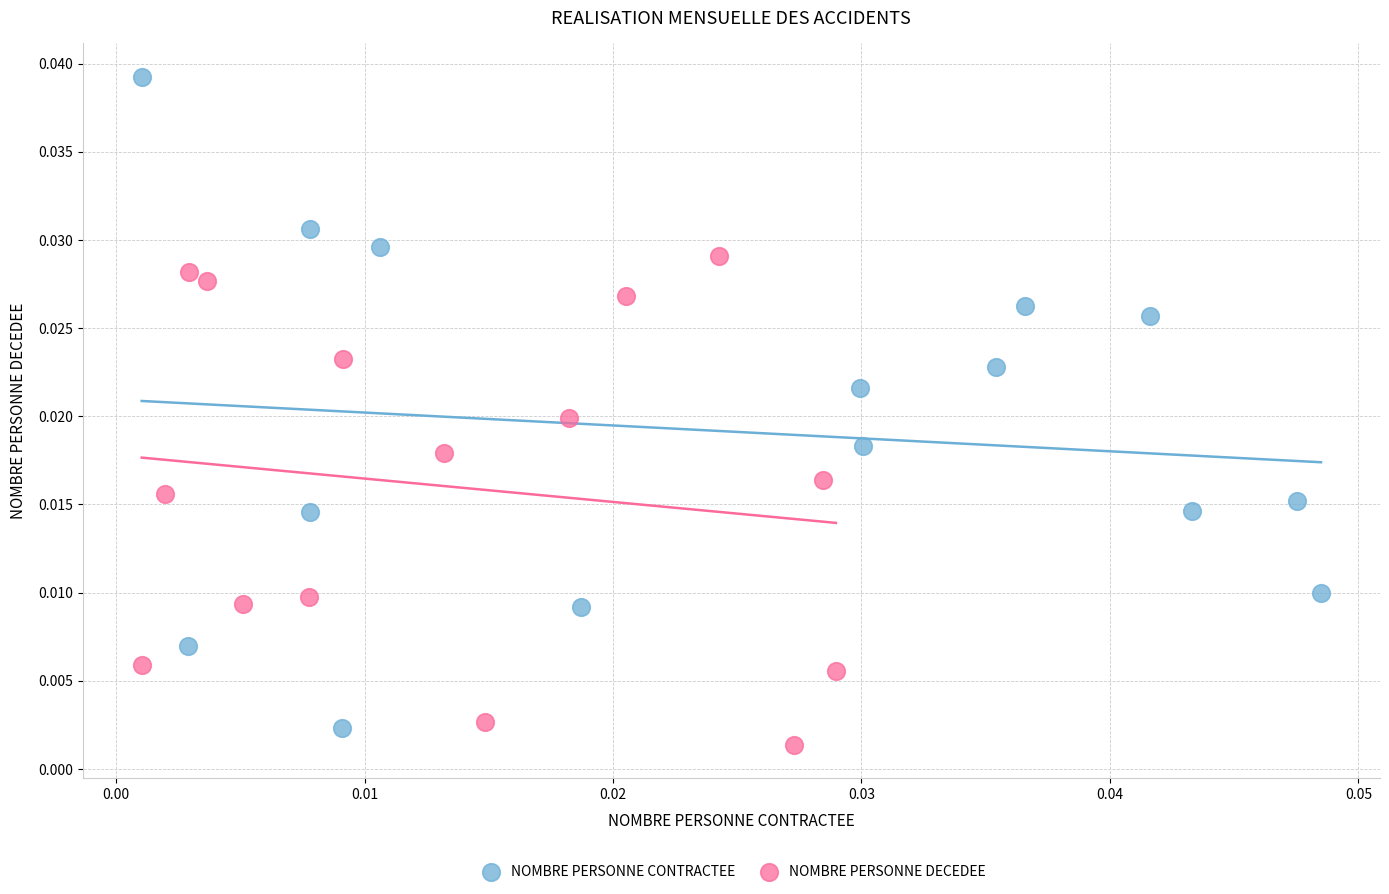

Which series contains the highest Y value?

NOMBRE PERSONNE CONTRACTEE